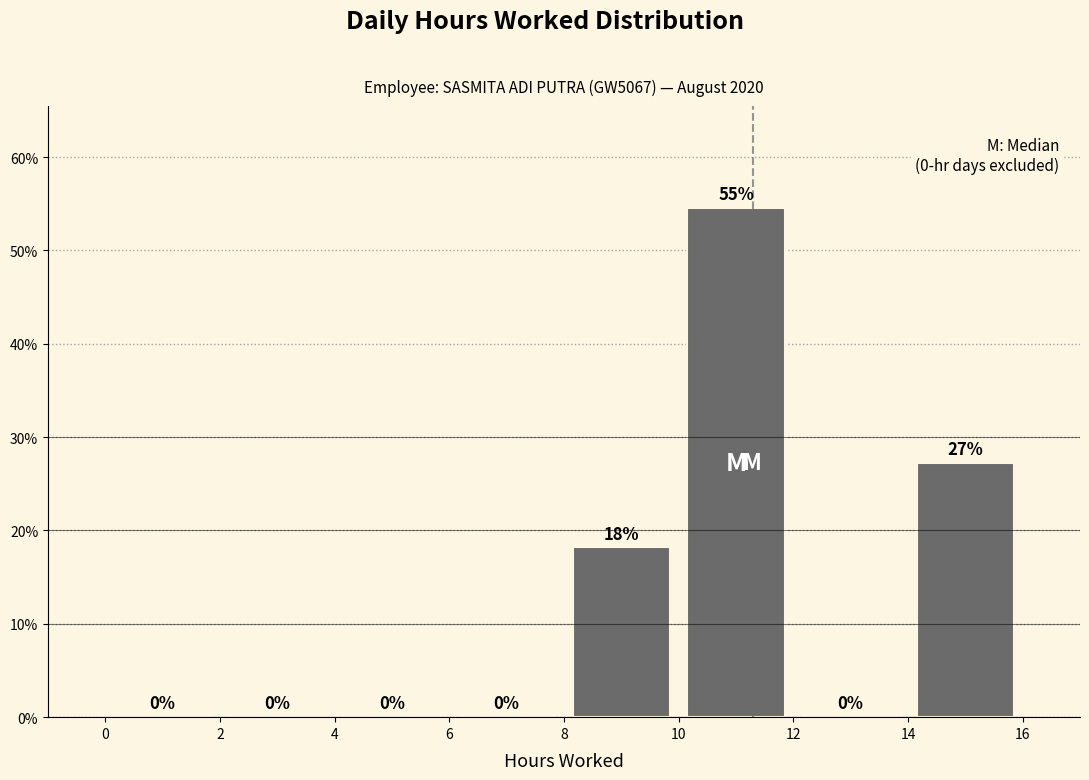

Which range on the x-axis has the tallest bar?

10 to 12